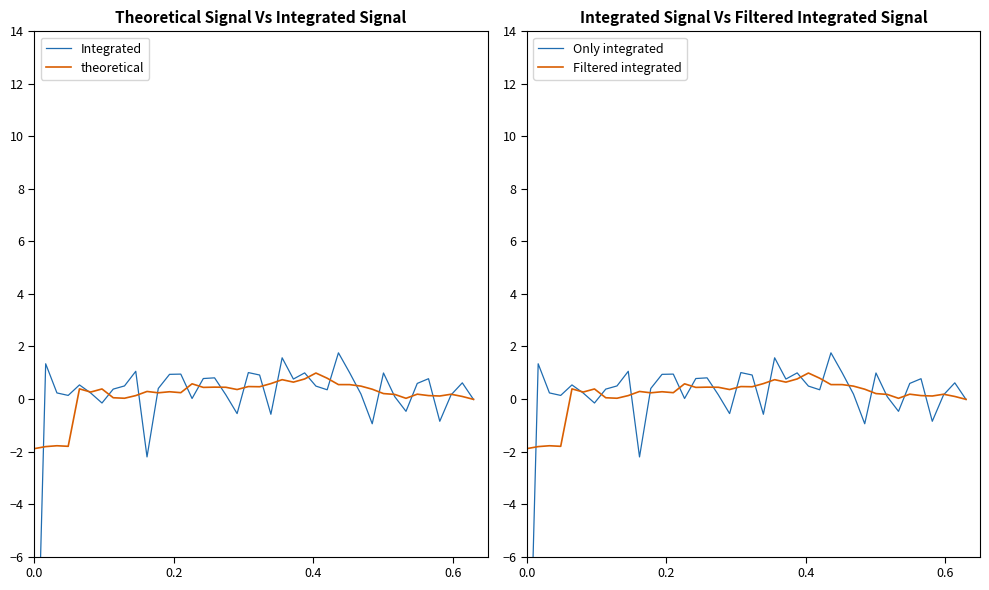

What is the highest value of the theoretical series?

1.0